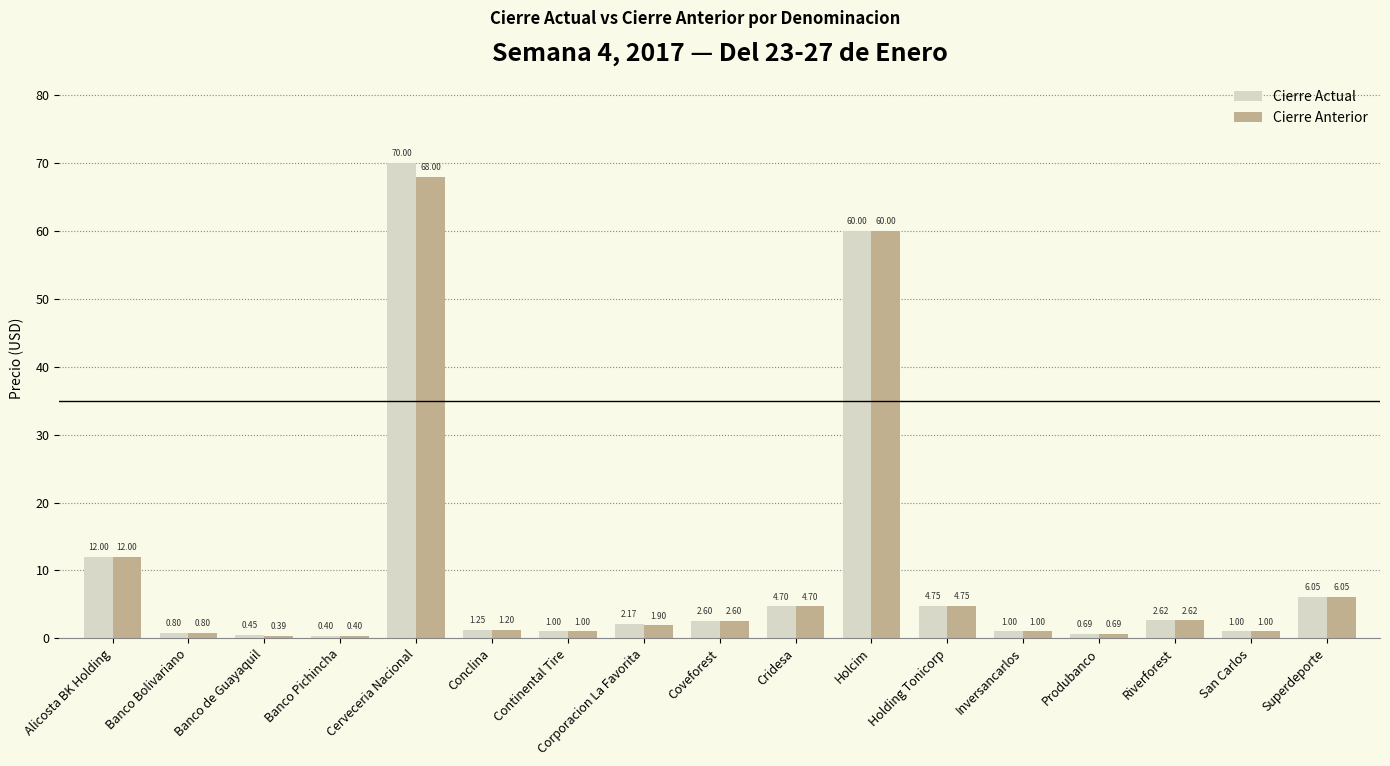

What is the sum of all Cierre Actual values?

171.5